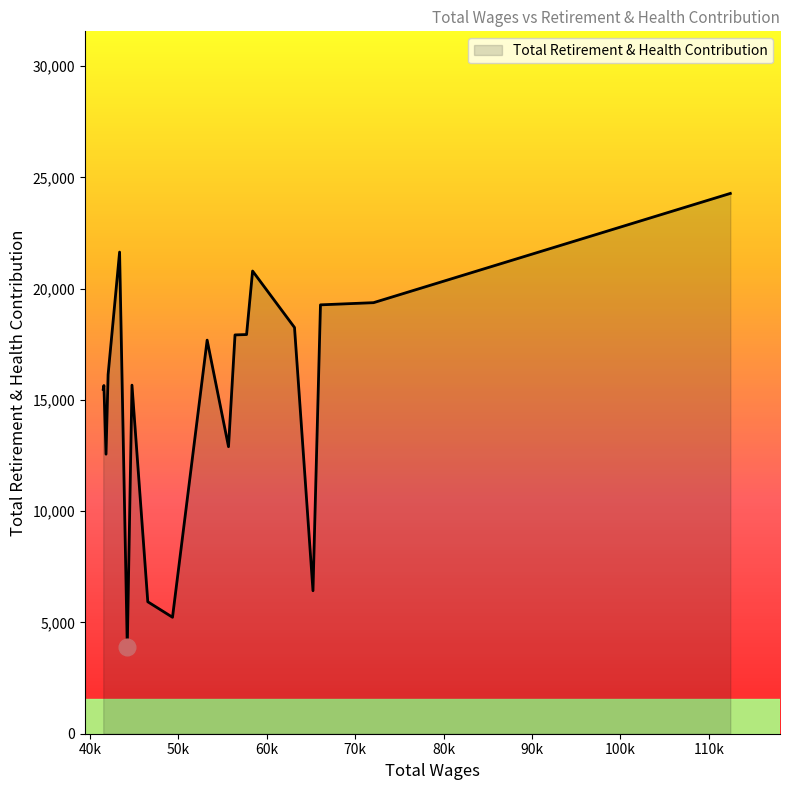

What is the difference between the maximum and minimum values?

20375